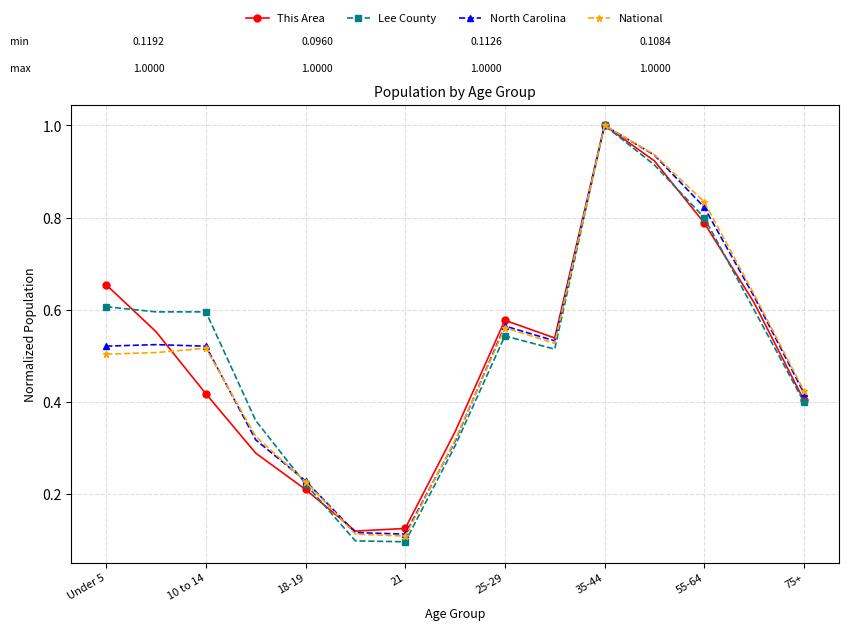

What is the maximum value for National?

1.0